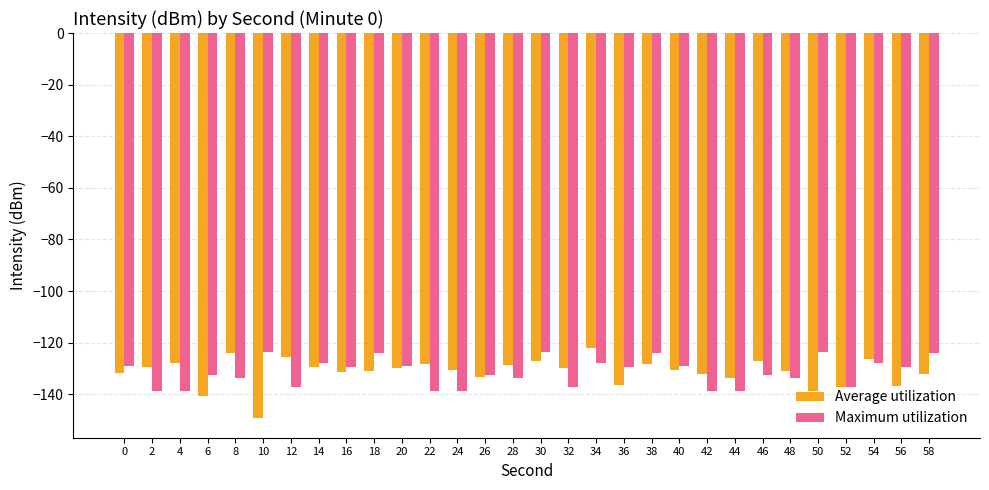

What is the value of the Maximum utilization bar at the 28th from the left?

-128.0